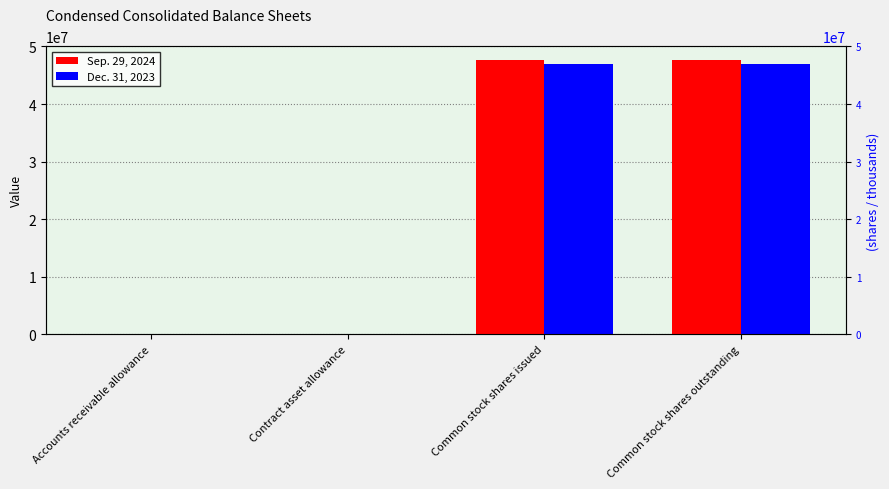

Reading left to right, extract all data points from this chart.

Sep. 29, 2024: Accounts receivable allowance=378	Contract asset allowance=42	Common stock shares issued=47643000	Common stock shares outstanding=47643000
Dec. 31, 2023: Accounts receivable allowance=180	Contract asset allowance=99	Common stock shares issued=47028000	Common stock shares outstanding=47028000